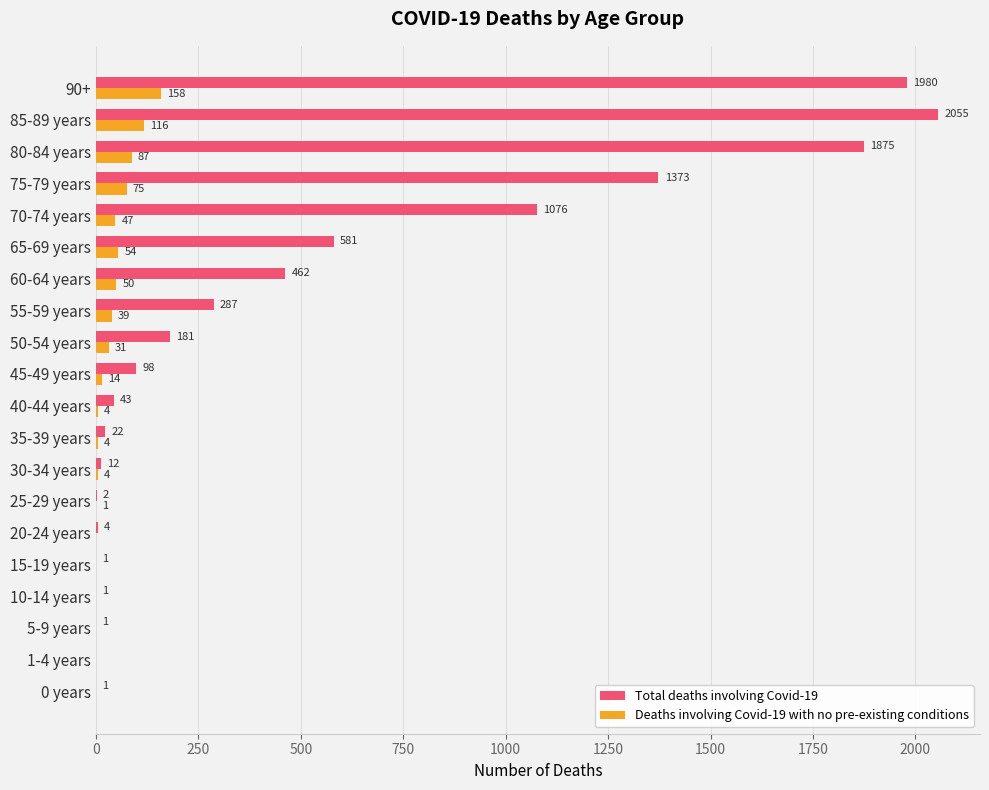

The Total deaths involving Covid-19 series shows 0 at 1-4 years. True or false?

True